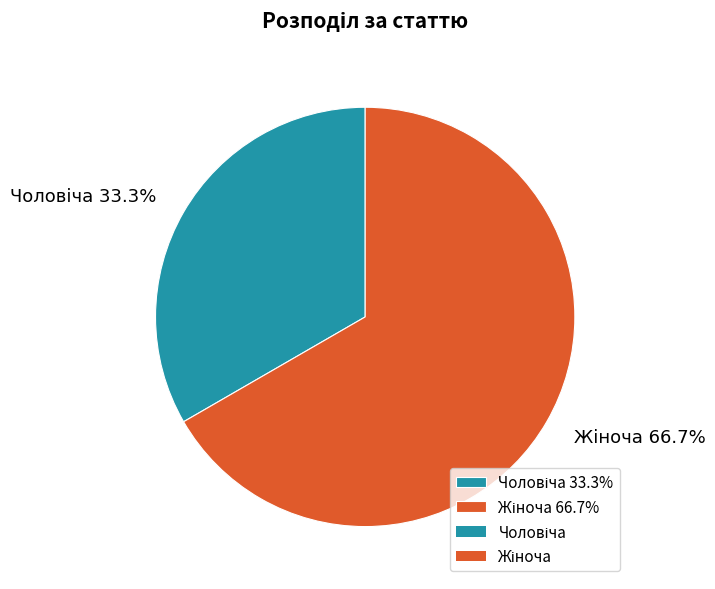

What is the majority slice?

Жіноча